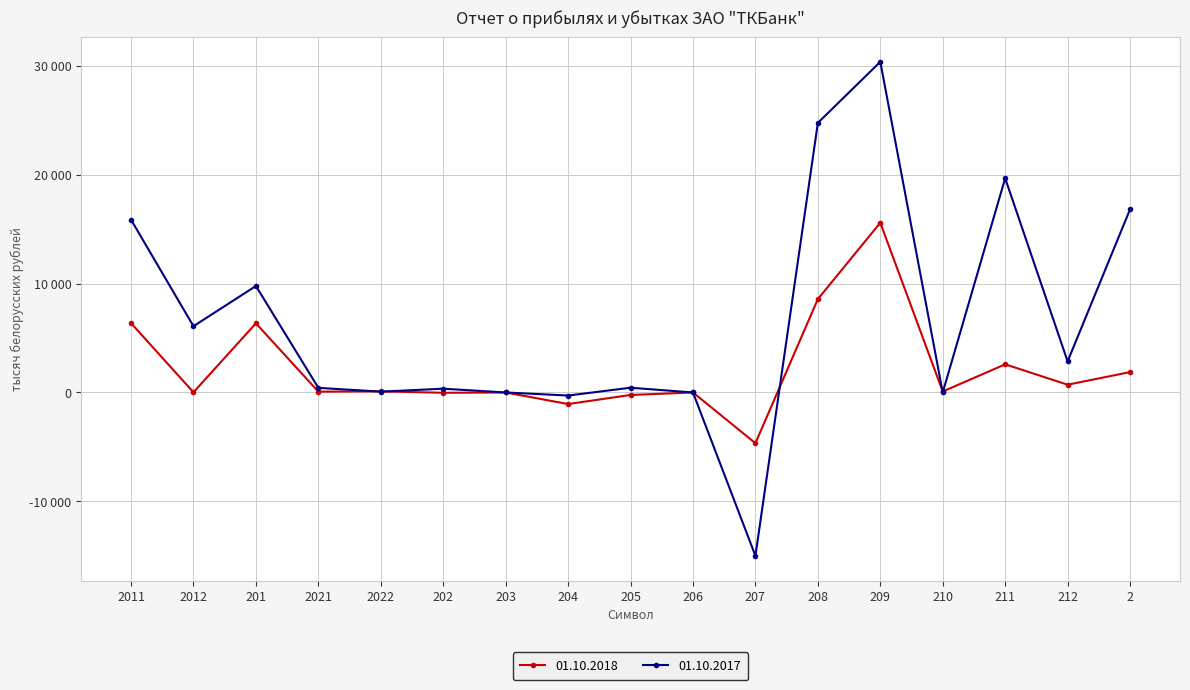

True or false: 01.10.2018 has a value of 25843 at 209.

False